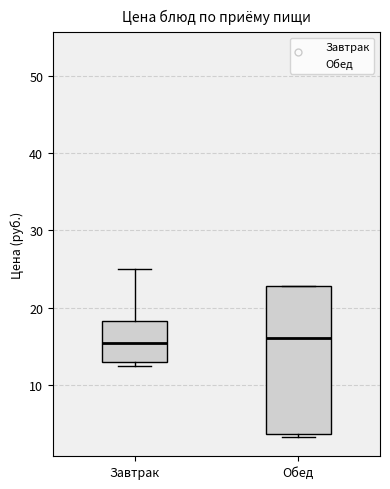

Reading left to right, read every box against the y-axis: the position of its median line, the range the box covers, and the ends of its whiskers. The values are not printed on the chart, so give them approximately, as read against the axis.

Завтрак: median 16, box 13 to 18, whiskers 13 (just below the box's lower edge) to 25
Обед: median 16, box 4 to 23, whiskers 3 to 23